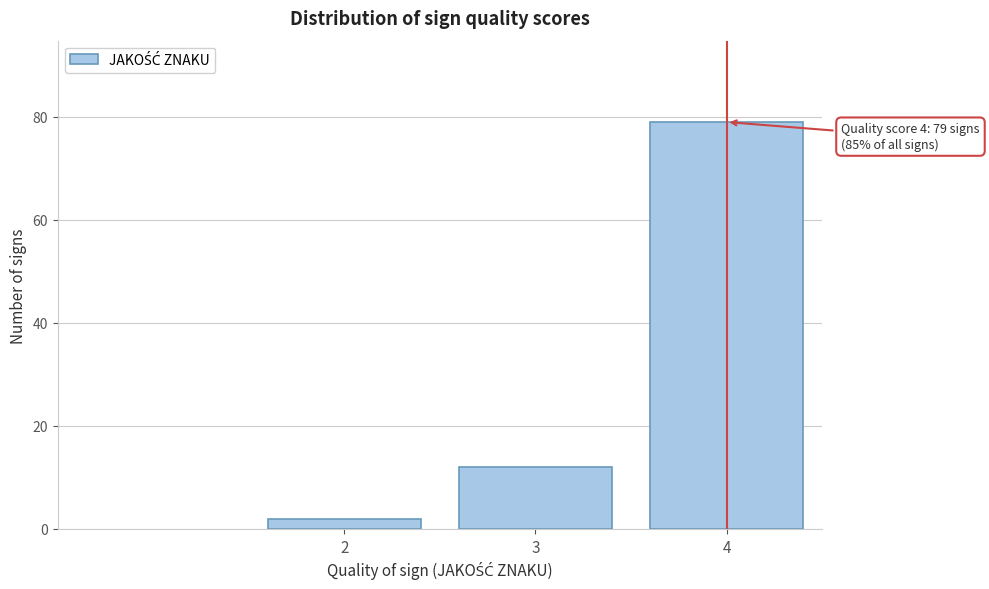

Reading left to right, transcribe all the data shown in this chart.

2	12	79